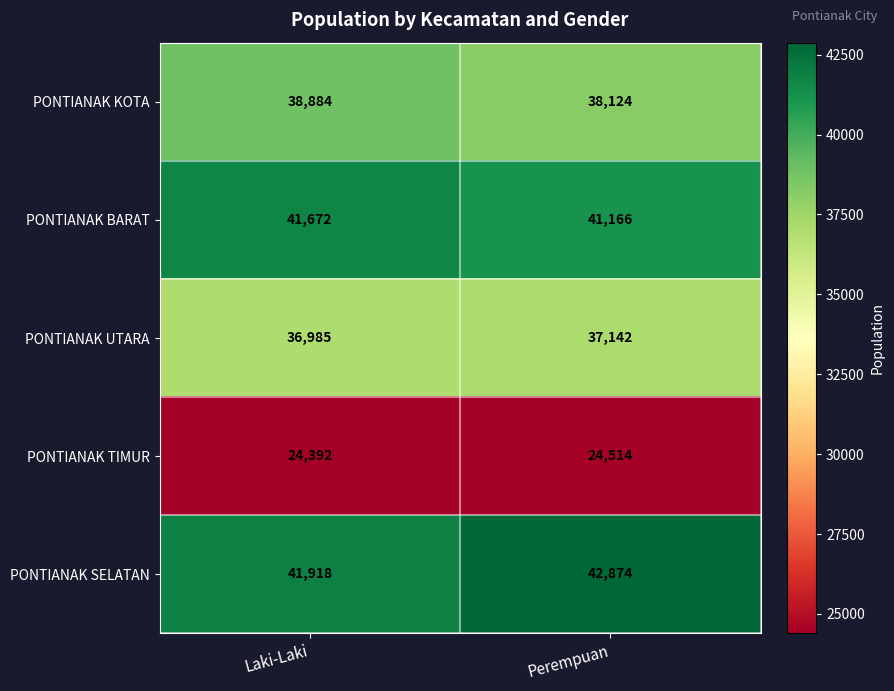

Reading right to left, list all the values displayed in this chart.

PONTIANAK KOTA: Perempuan=38124	Laki-Laki=38884
PONTIANAK BARAT: Perempuan=41166	Laki-Laki=41672
PONTIANAK UTARA: Perempuan=37142	Laki-Laki=36985
PONTIANAK TIMUR: Perempuan=24514	Laki-Laki=24392
PONTIANAK SELATAN: Perempuan=42874	Laki-Laki=41918